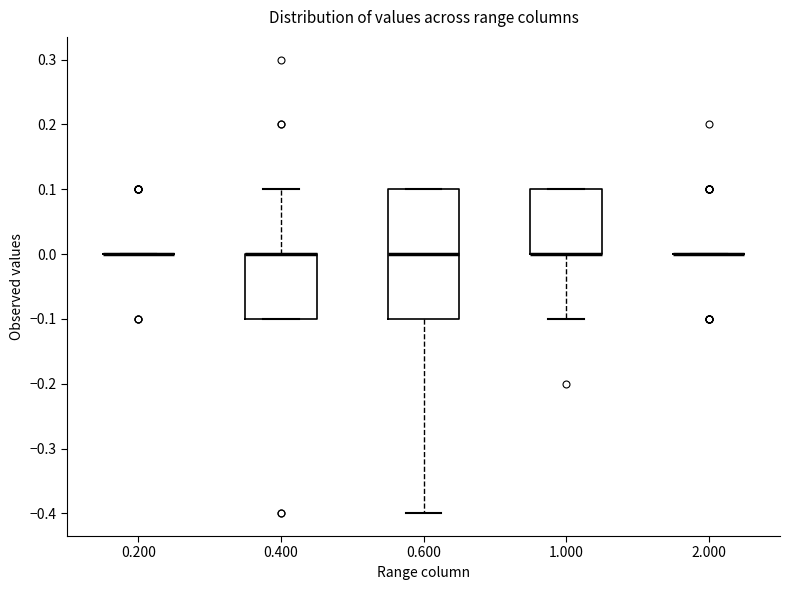

Comparing the boxes themselves (not the whiskers), which one is the tallest?

0.600